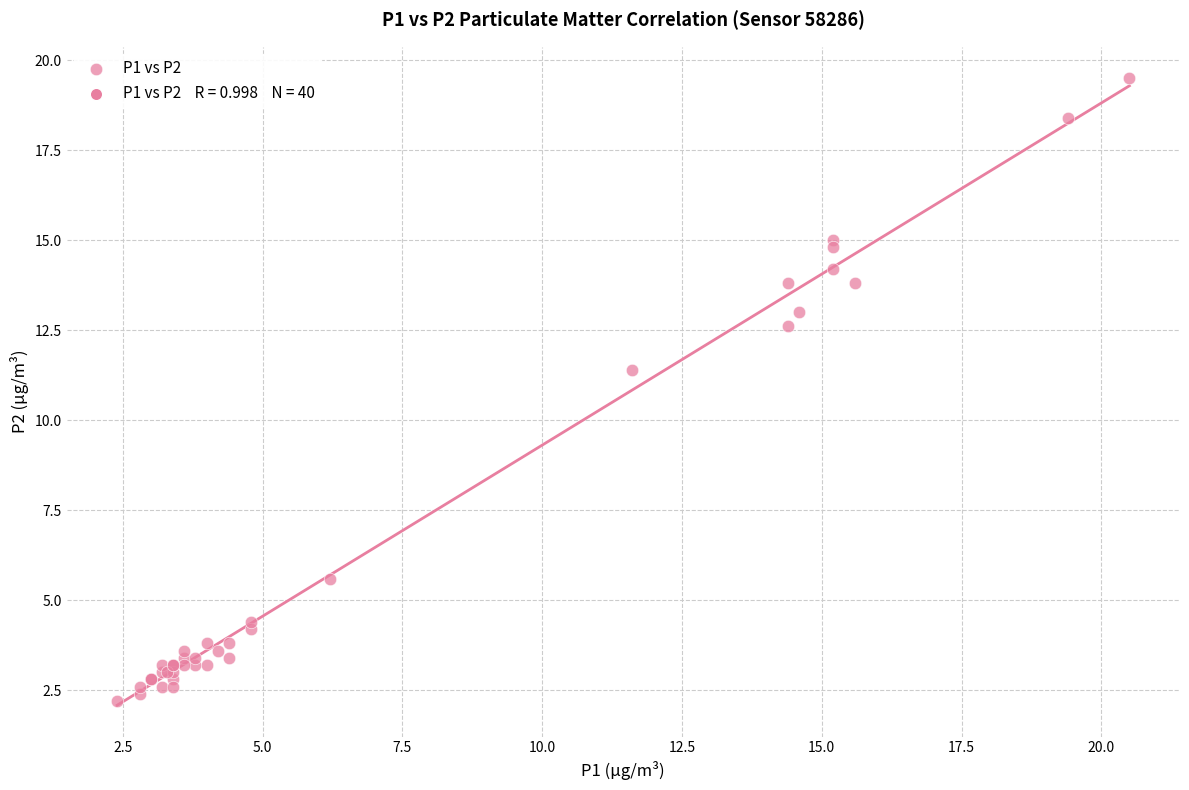

What Y value in the scatter plot is closest to 10?

11.4